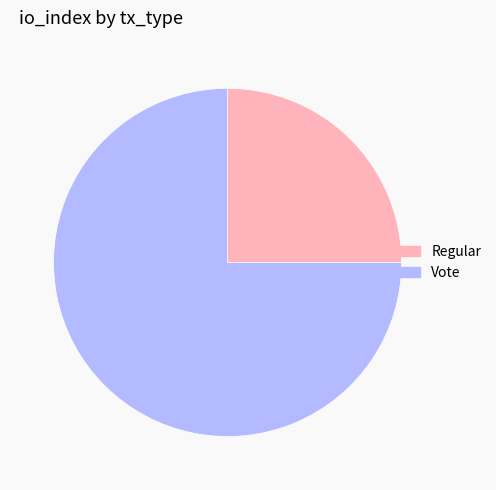

Does Regular represent more than half of the total?

No